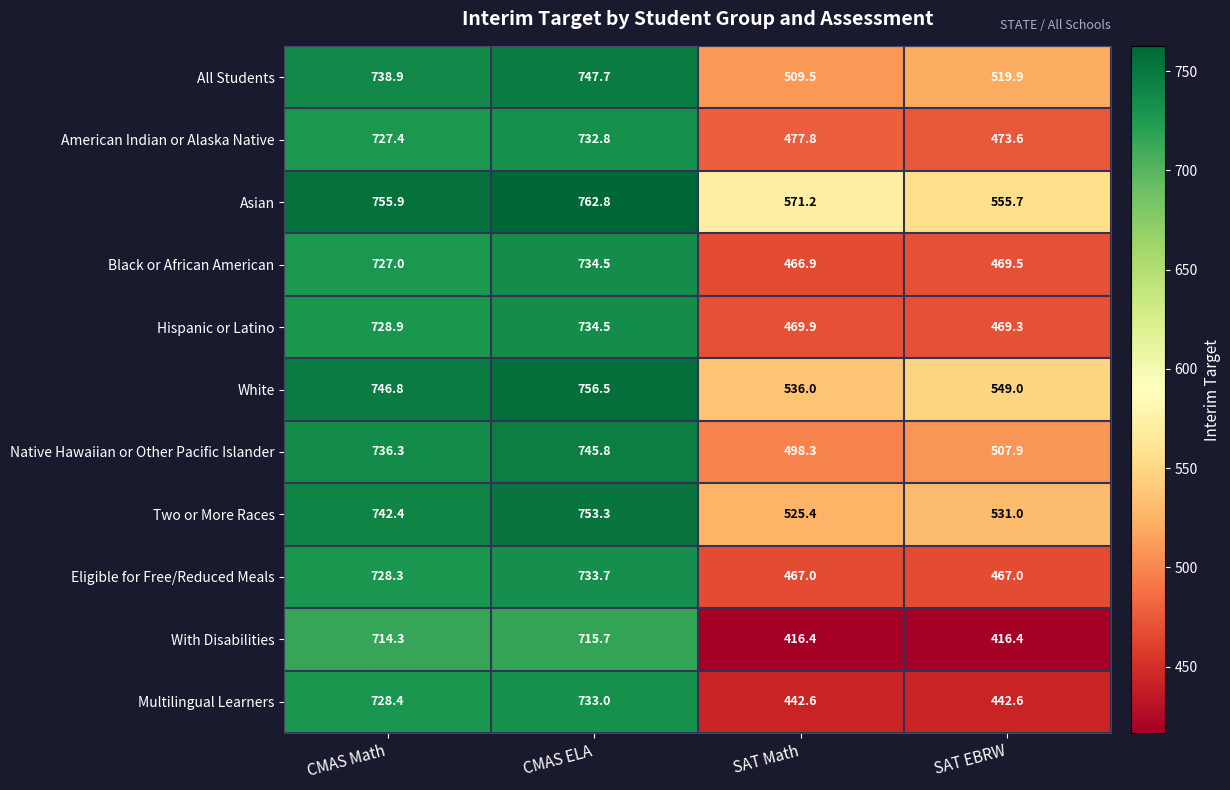

True or false: Multilingual Learners has a value of 442.6 at SAT EBRW.

True